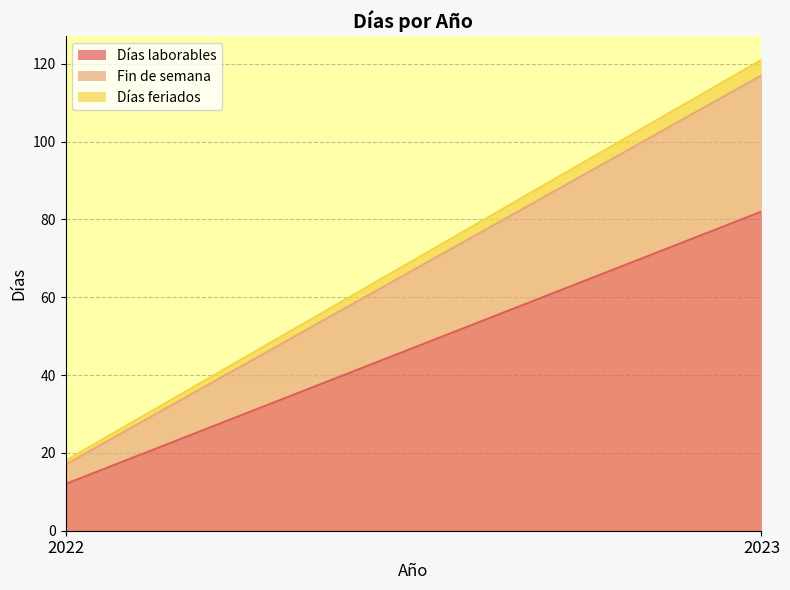

Does the chart display data point markers on the line(s)?

No